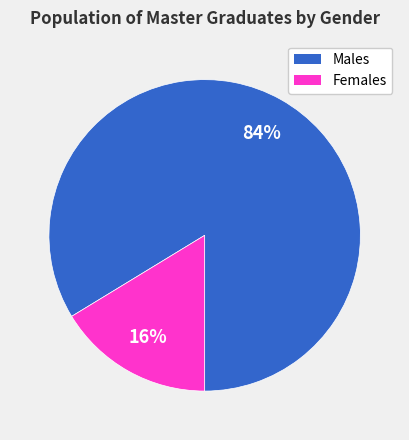

Does Males account for over 50% of the chart?

Yes